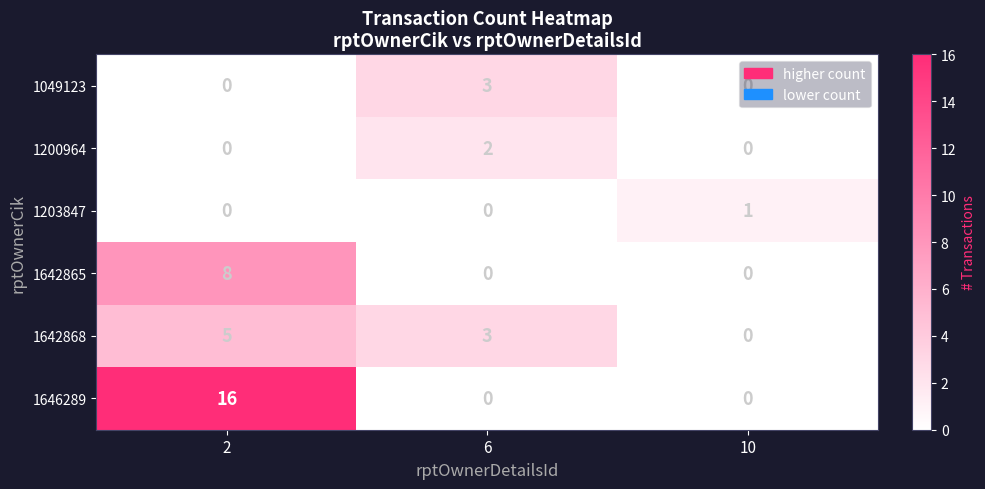

Is the value of 1642865 at 10 greater than the value of 1646289 at 2?

No